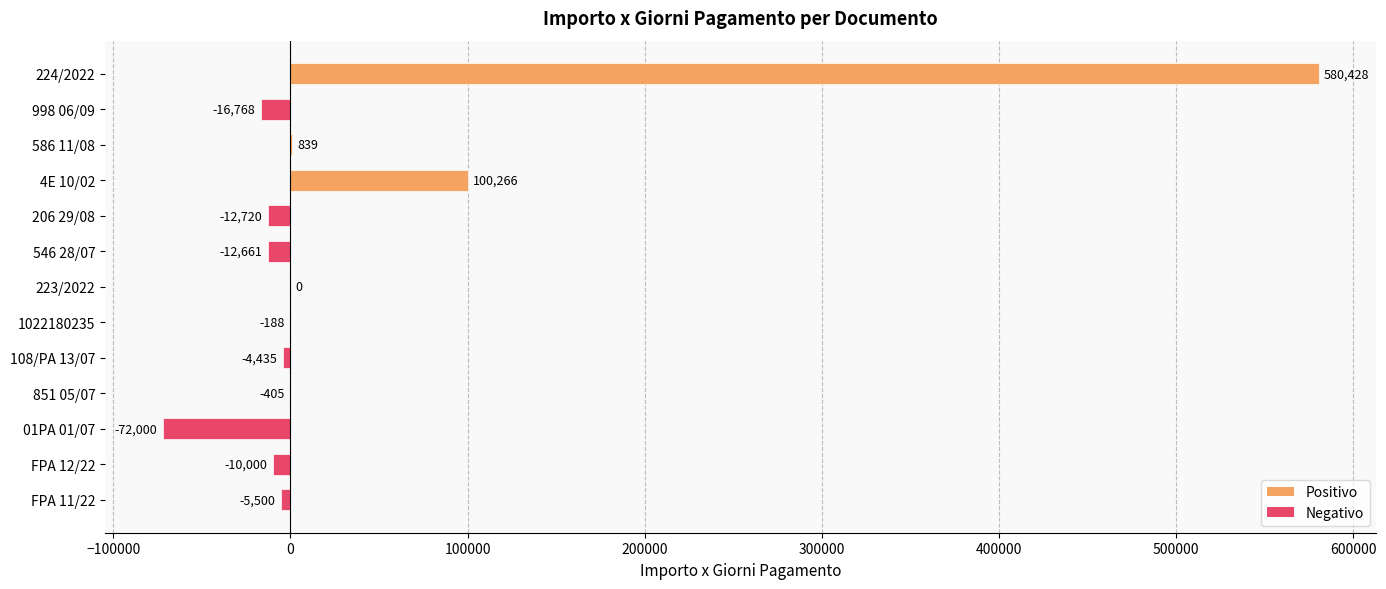

How many categories are shown in the chart?

13